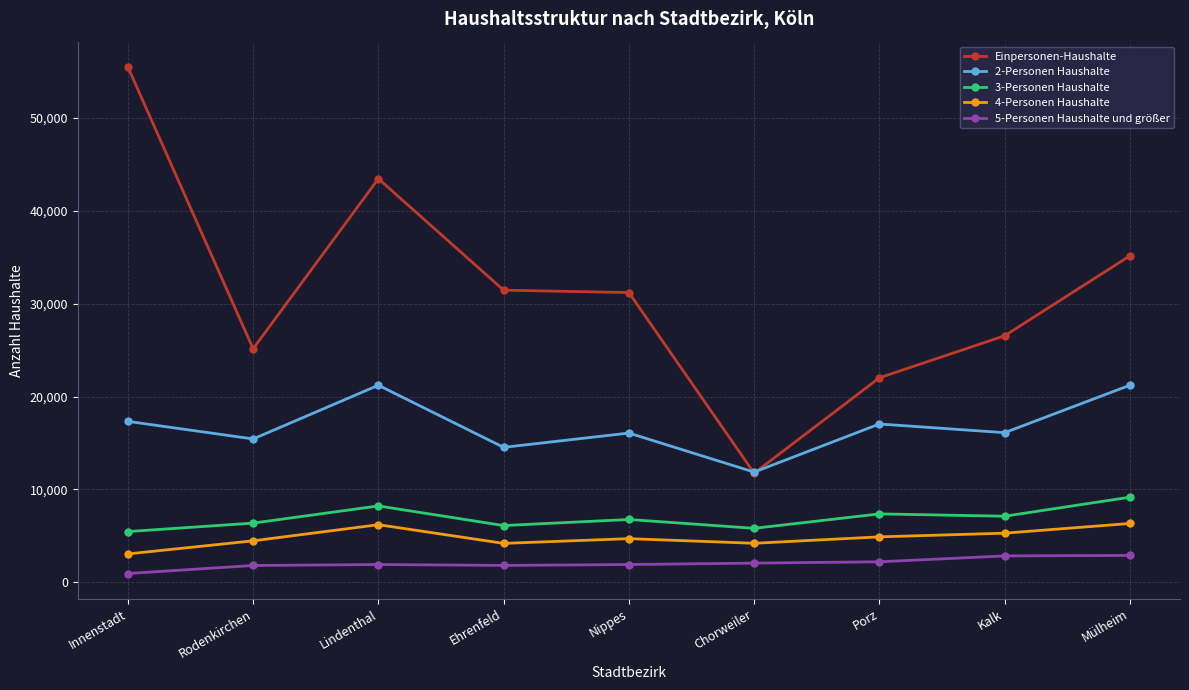

What is the approximate value of 5-Personen Haushalte und größer at Kalk?

2842